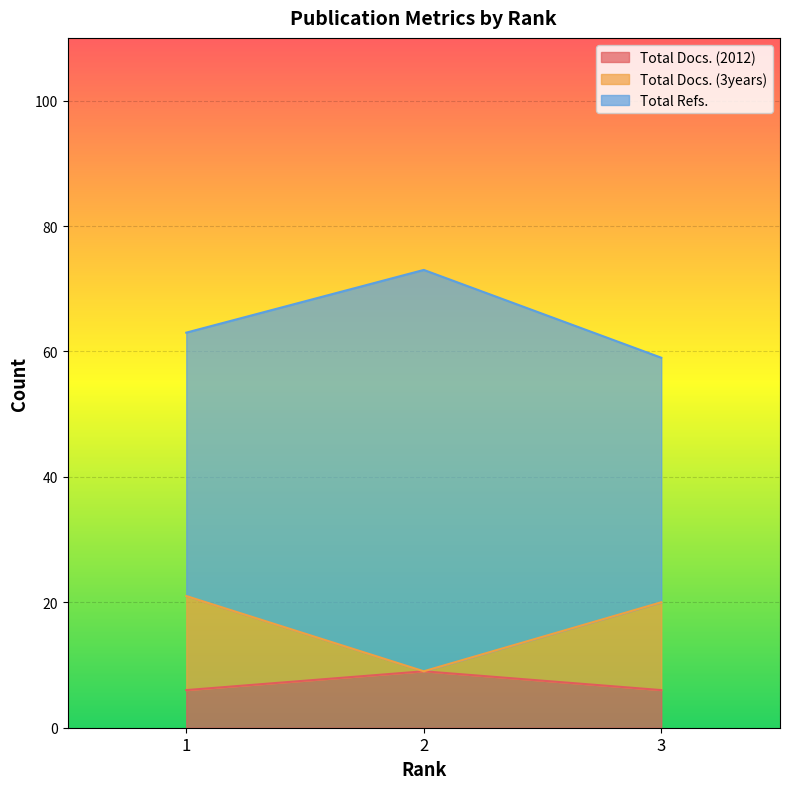

Which series has the largest total across all categories?

Total Refs.